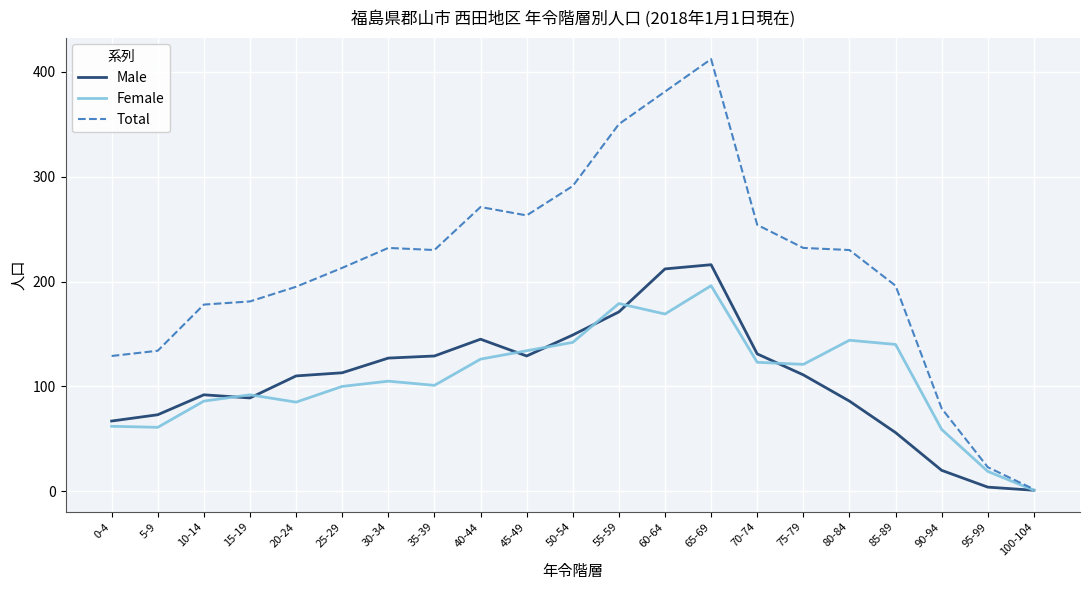

Is this an area chart (filled region under the line)?

No